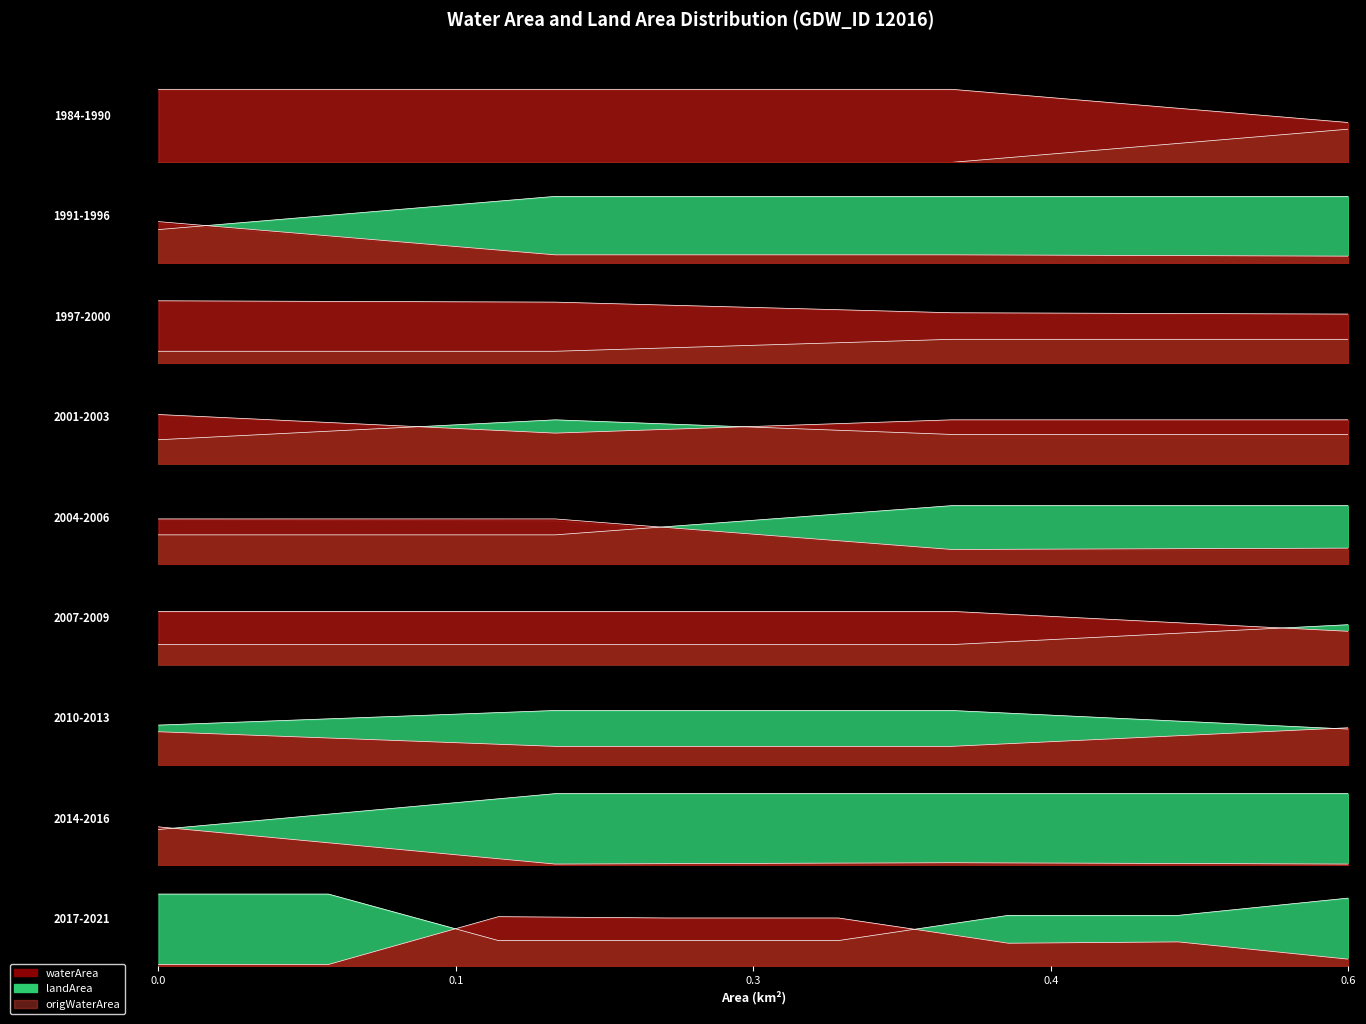

Which series ends up on top after the final intersection of landArea and waterArea?

landArea